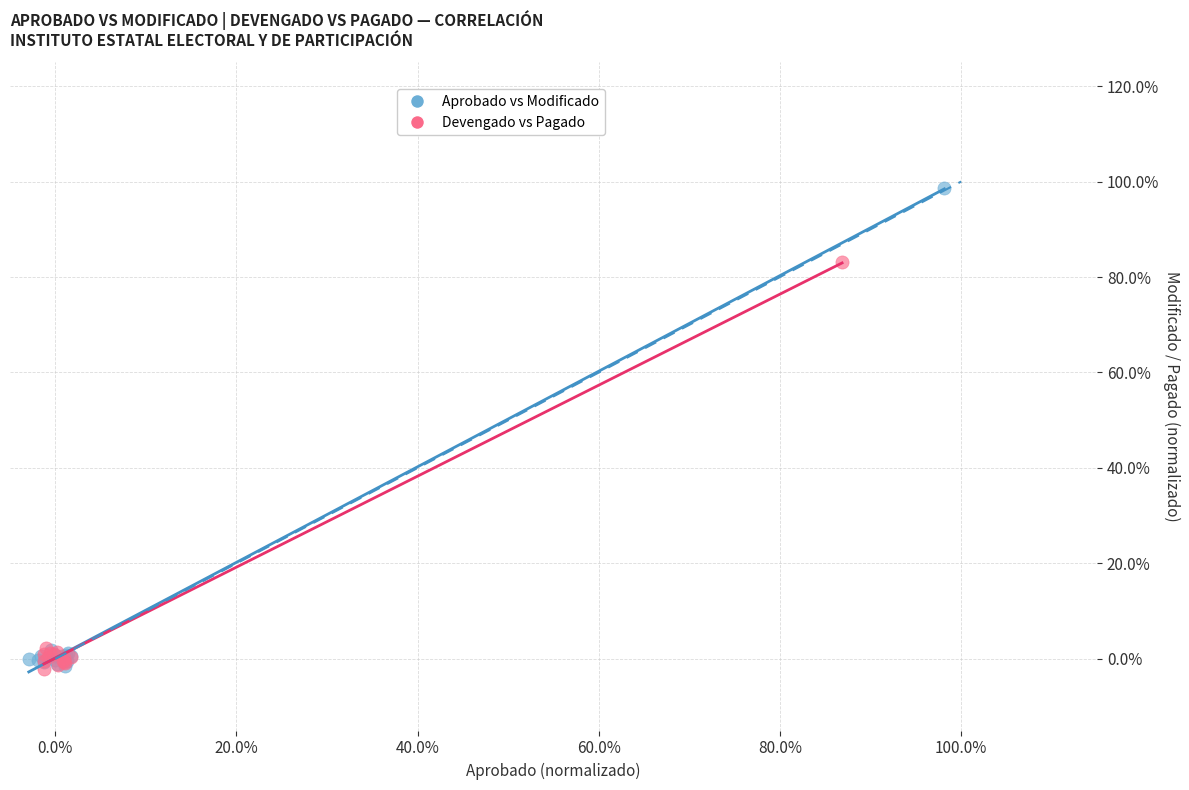

What are all the series names shown in the legend?

Aprobado vs Modificado, Devengado vs Pagado